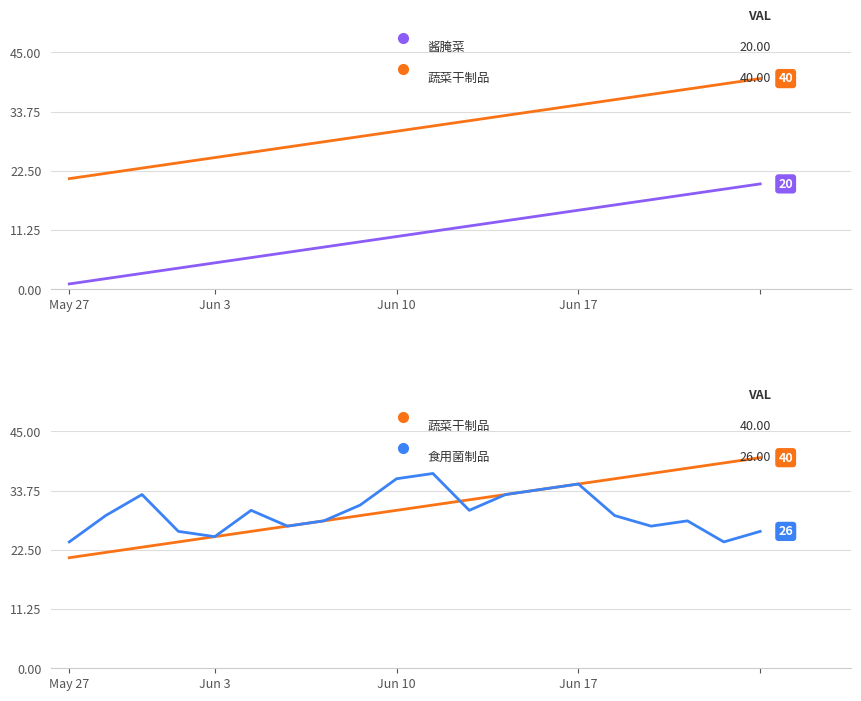

Between which two adjacent categories do 蔬菜干制品 and 食用菌制品 first intersect?

10 and 11